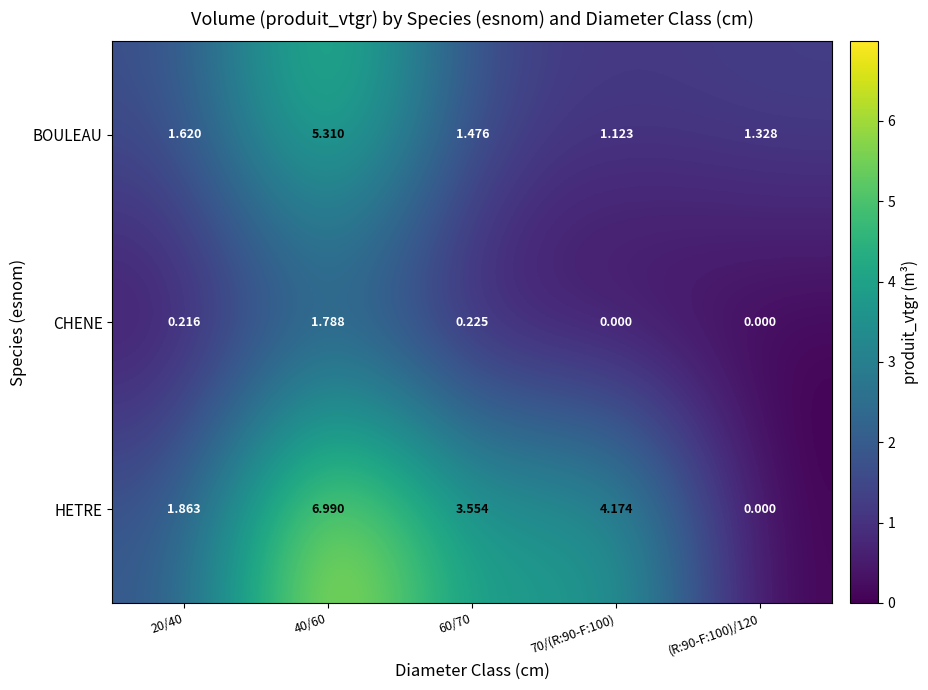

Rank the series by their maximum value, from highest to lowest.

HETRE, BOULEAU, CHENE